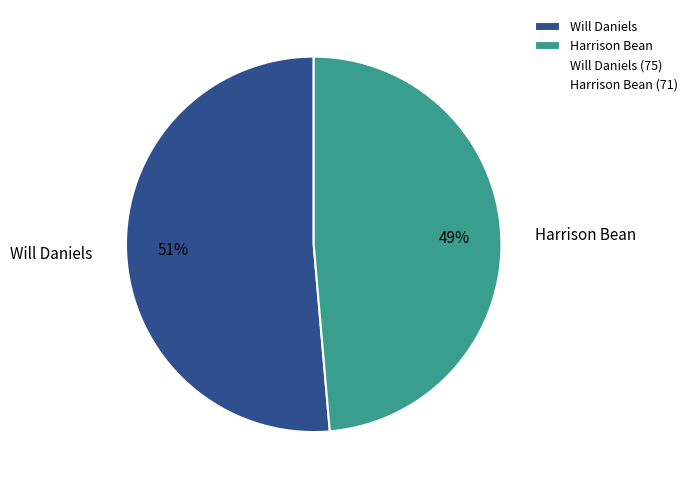

Combined, do Will Daniels and Harrison Bean account for over 50%?

Yes